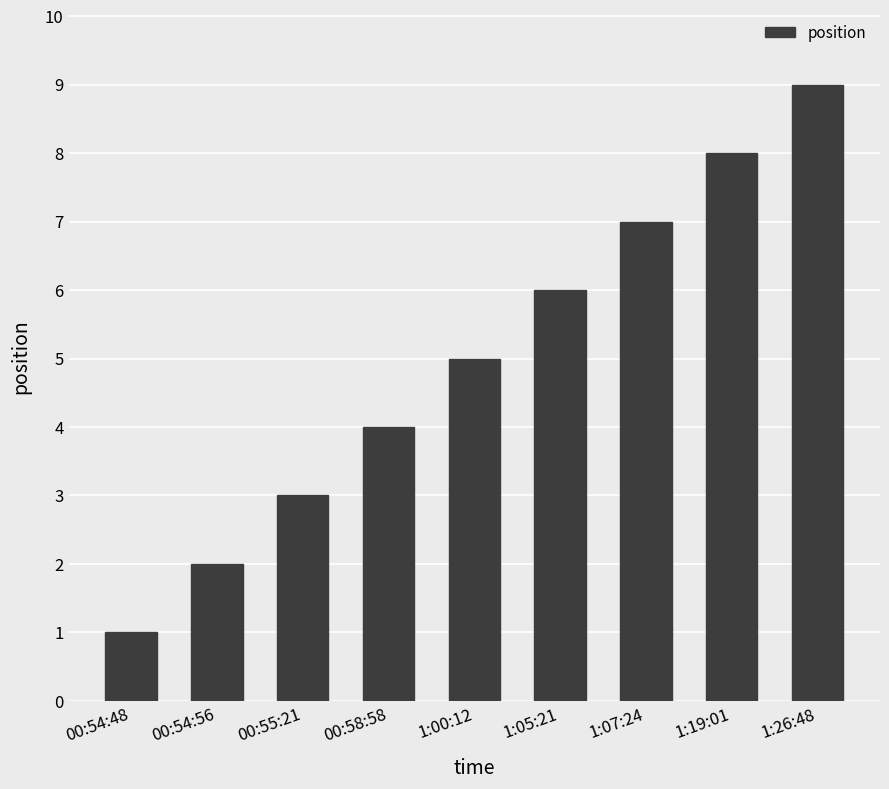

How many distinct data groups are displayed?

1